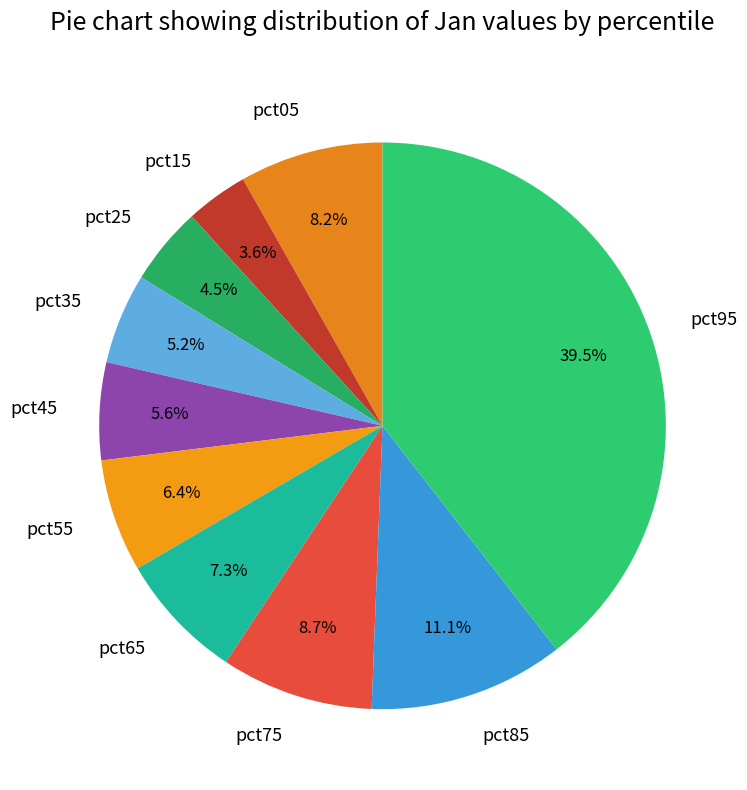

Which slice is the largest?

pct95